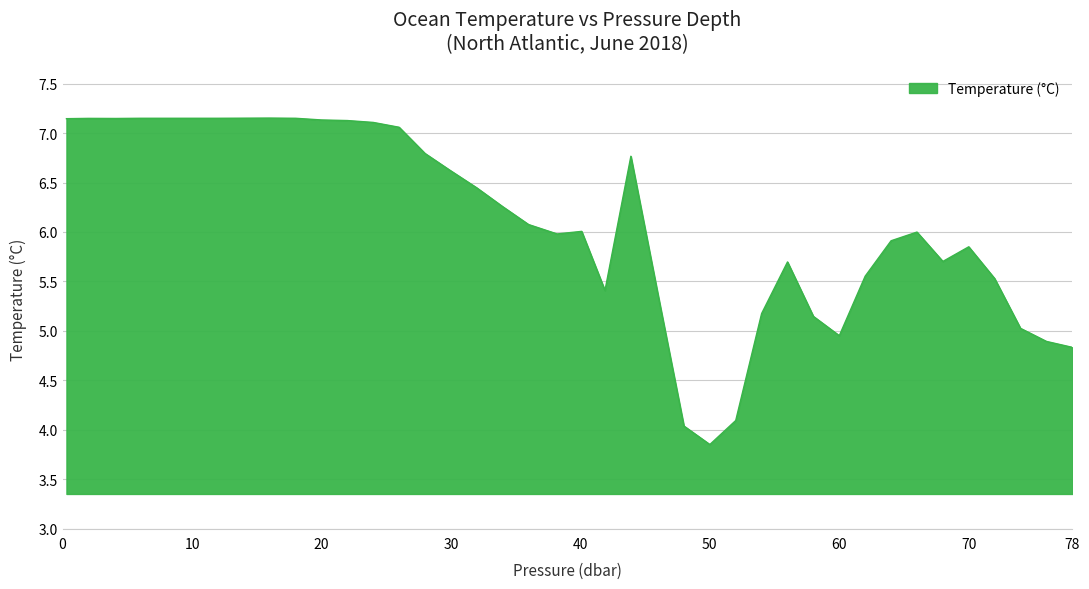

Does the chart display data point markers on the line(s)?

No